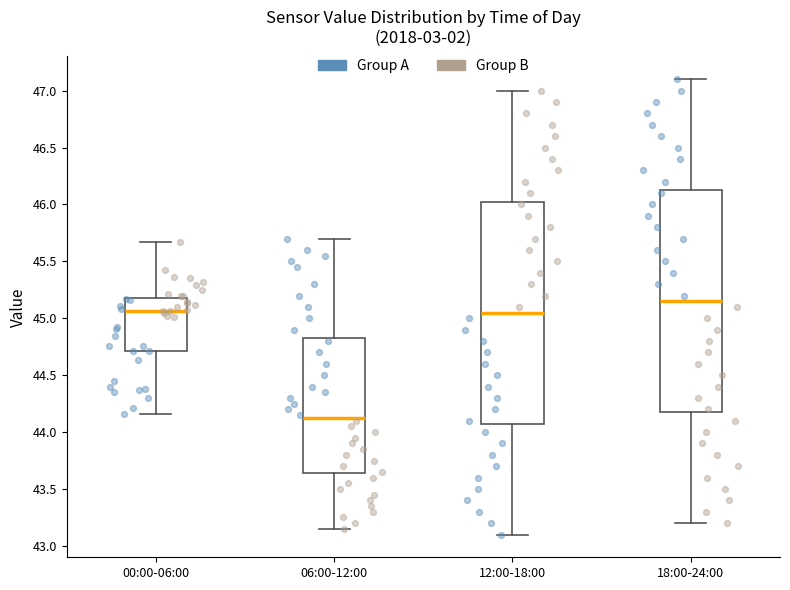

Reading left to right, read every box against the y-axis: the position of its median line, the range the box covers, and the ends of its whiskers. The values are not printed on the chart, so give them approximately, as read against the axis.

00:00-06:00: median 45.05, box 44.70 to 45.20, whiskers 44.15 to 45.65
06:00-12:00: median 44.15, box 43.65 to 44.85, whiskers 43.15 to 45.70
12:00-18:00: median 45.05, box 44.10 to 46.05, whiskers 43.10 to 47.00
18:00-24:00: median 45.15, box 44.20 to 46.15, whiskers 43.20 to 47.10